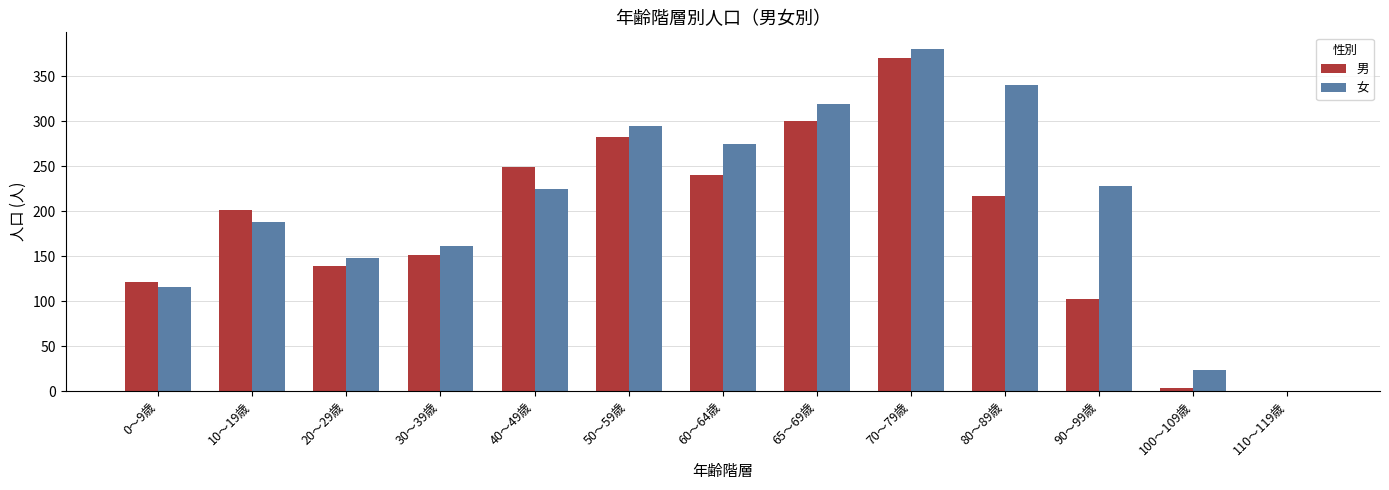

At which label is 男 closest to 185?

10～19歳